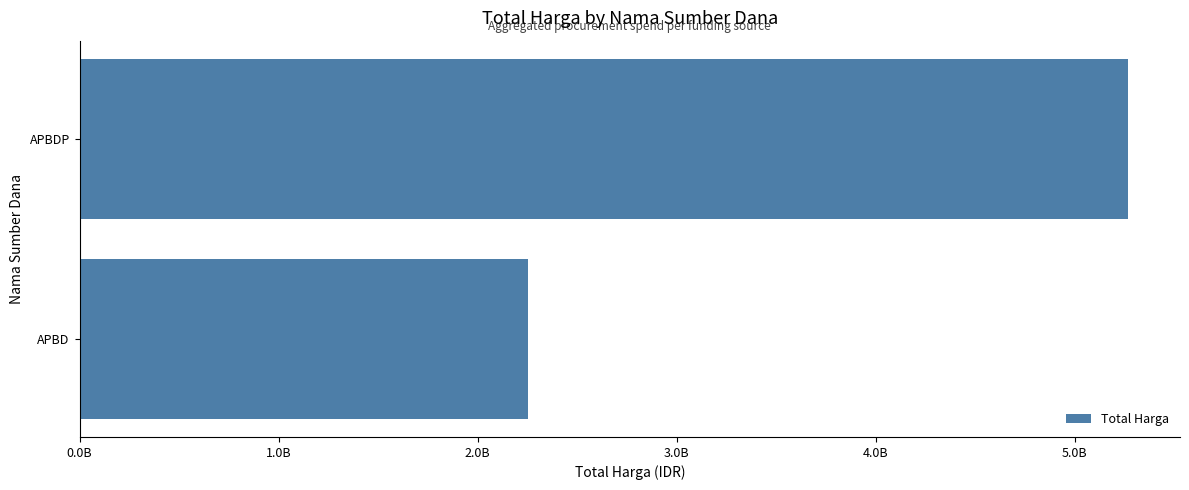

List the labels in order of value, smallest first.

APBD, APBDP